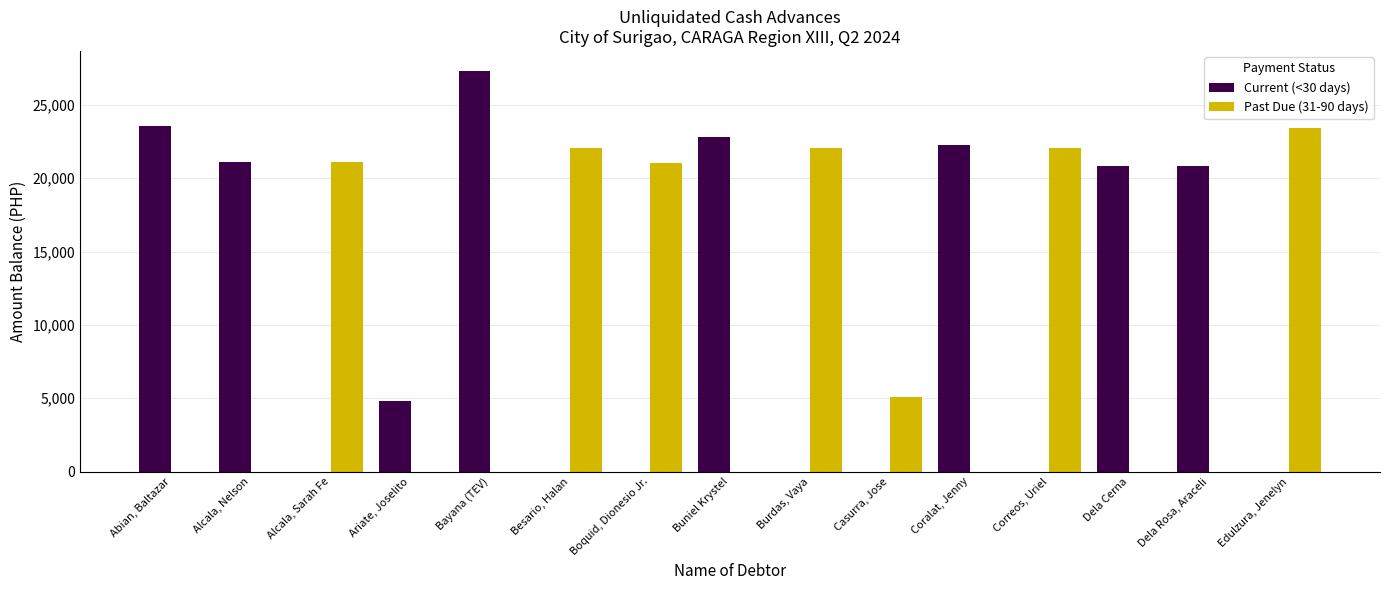

What is the sum of the Past Due (31-90 days) values at Casurra, Jose and Bayana (TEV)?

5070.0